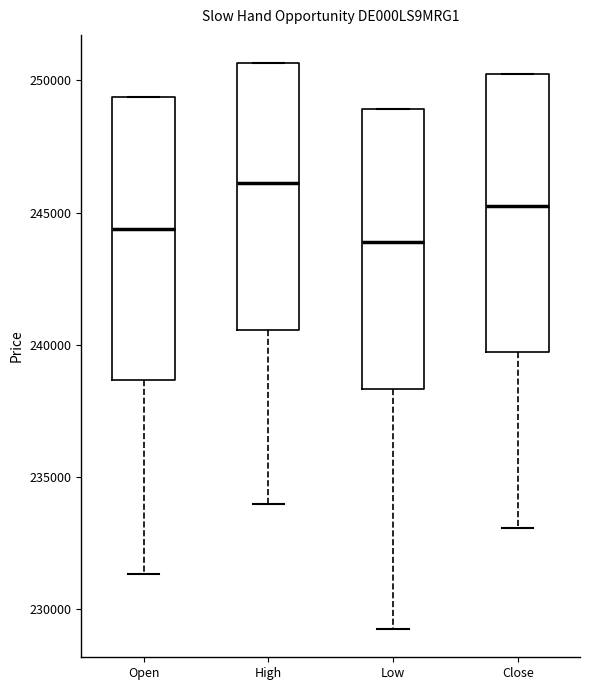

Which box's median line is the highest?

High